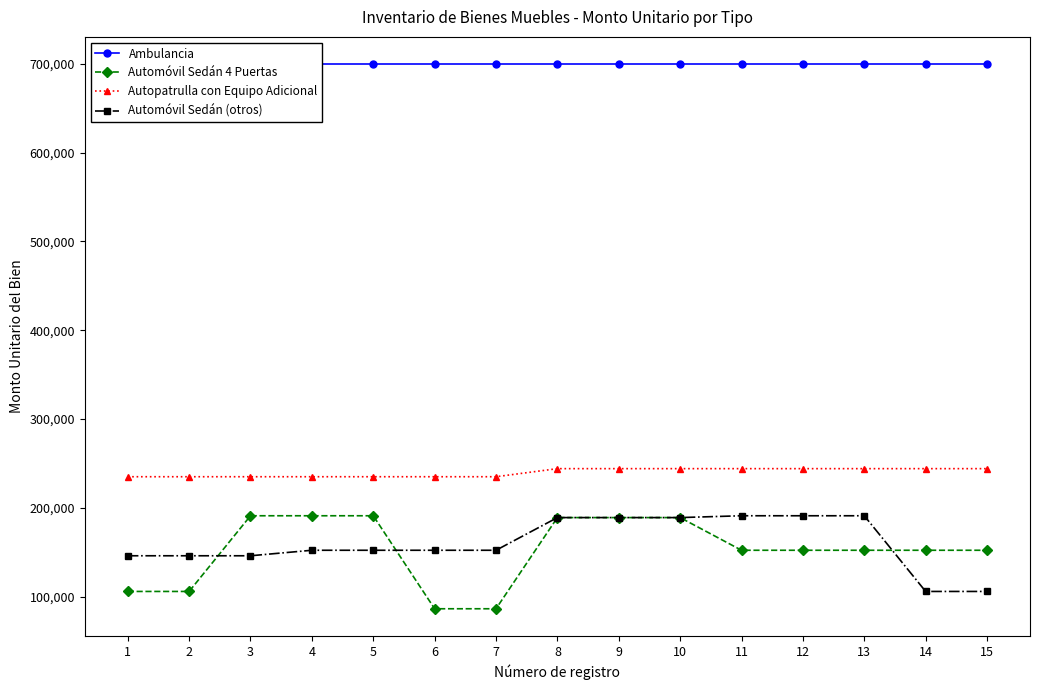

What are all the series names shown in the legend?

Ambulancia, Automóvil Sedán 4 Puertas, Autopatrulla con Equipo Adicional, Automóvil Sedán (otros)